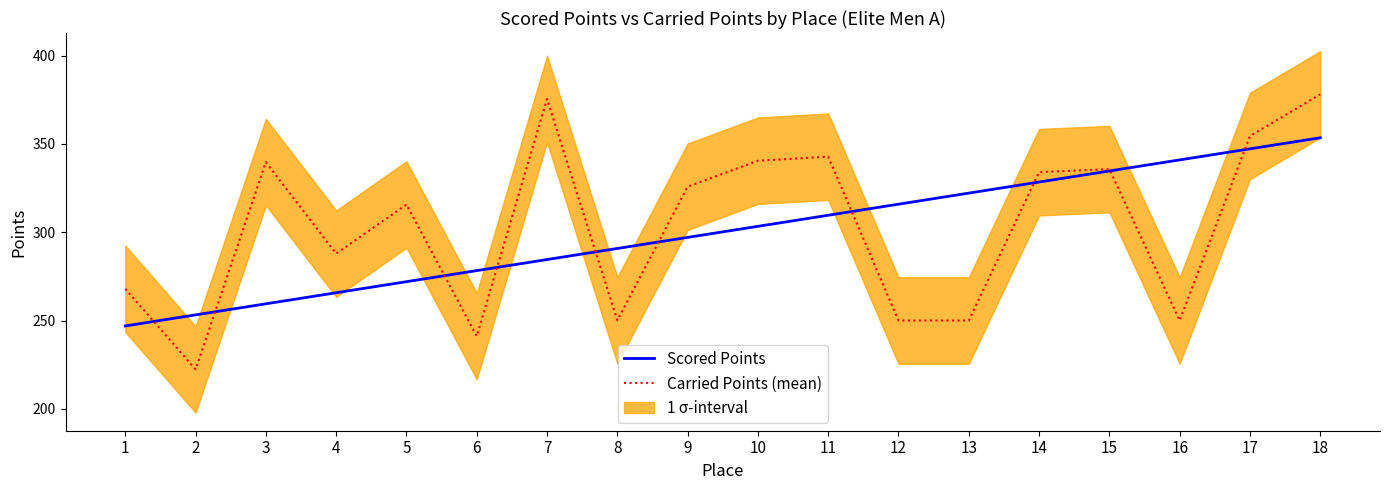

True or false: Scored Points and Carried Points (mean) cross at least once.

True